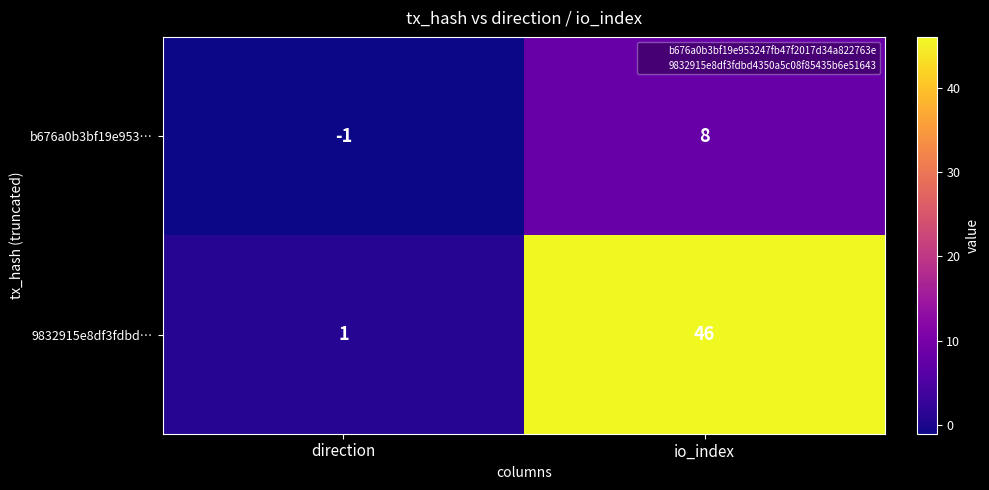

What is the difference between the maximum and minimum values in the 9832915e8df3fdbd… series?

45